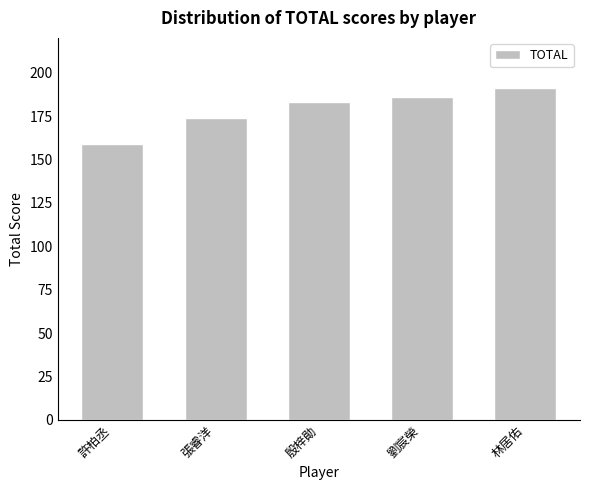

What position from the right is 許柏丞?

5